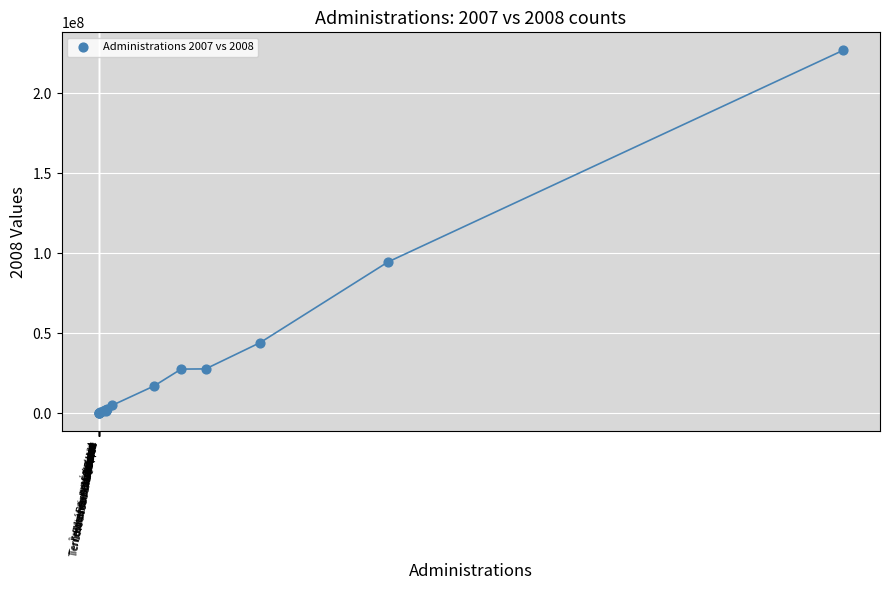

What Y value in the scatter plot is closest to 113365067?

94541345